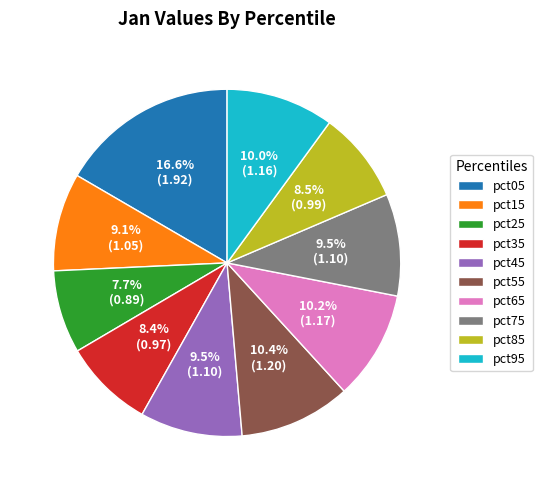

How much of the chart is everything except pct05?

83.4%